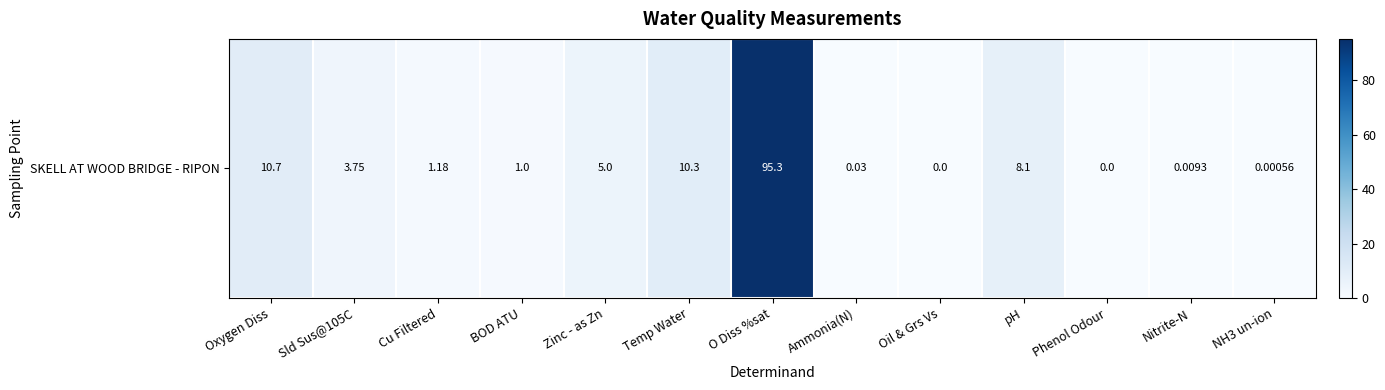

Reading left to right, transcribe all the data shown in this chart.

Oxygen Diss=10.7	Sld Sus@105C=3.8	Cu Filtered=1.2	BOD ATU=1.0	Zinc - as Zn=5.0	Temp Water=10.3	O Diss %sat=95.3	Ammonia(N)=0.0	Oil & Grs Vs=0.0	pH=8.1	Phenol Odour=0.0	Nitrite-N=0.0	NH3 un-ion=0.0